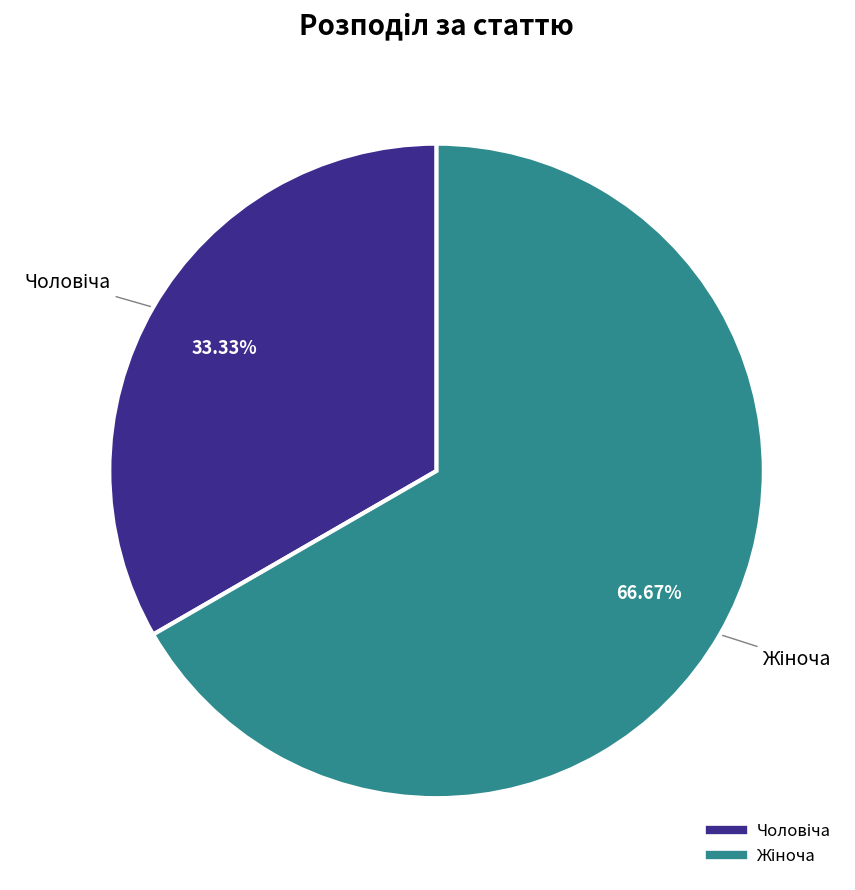

Is there any slice that represents more than half of the pie?

Yes